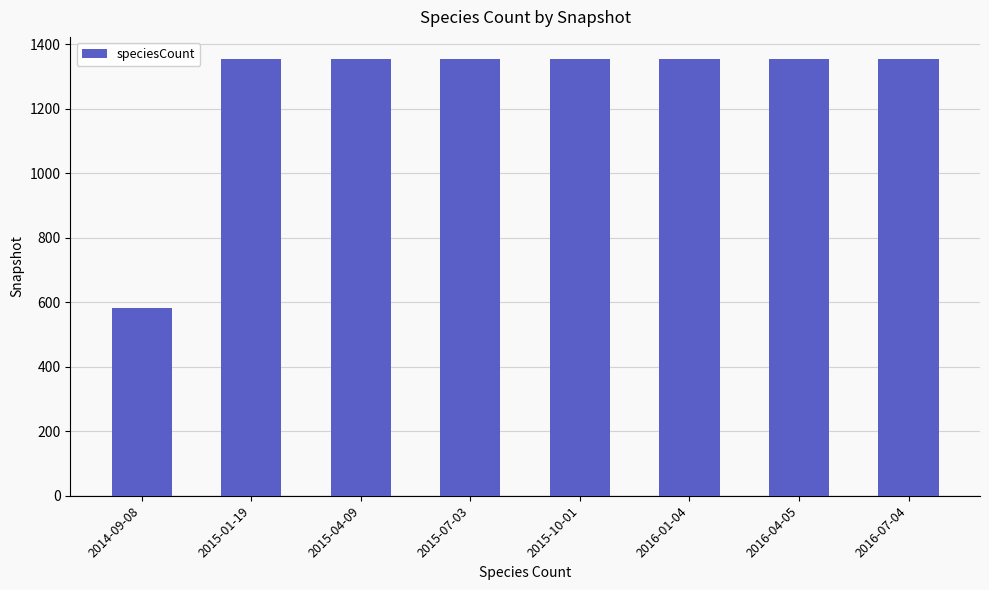

Is it true that the value at 2014-09-08 is 581?

True